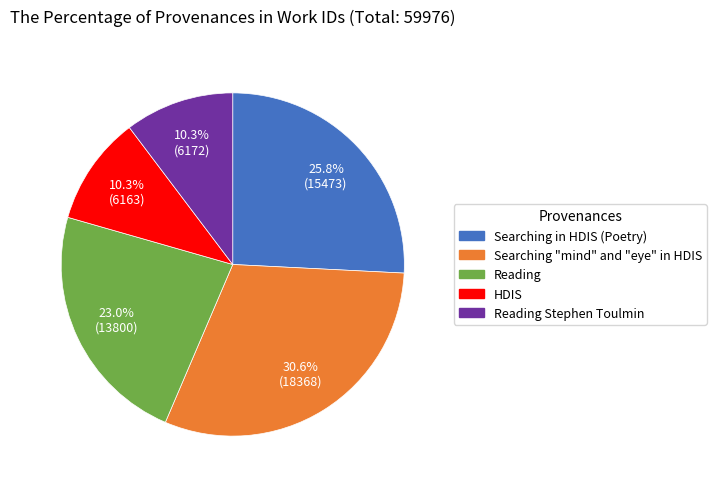

To the nearest percent, what percentage of the pie is Searching in HDIS (Poetry)?

26%